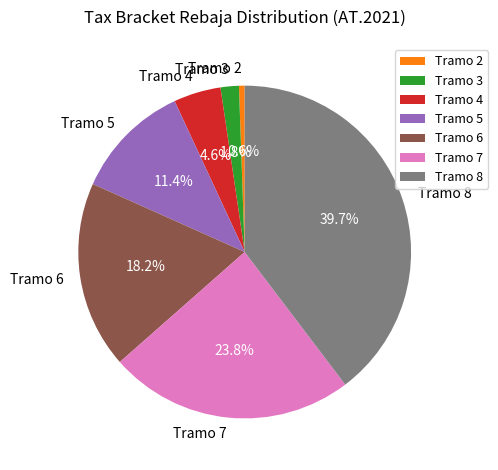

Do Tramo 4 and Tramo 5 together represent more than half of the pie?

No